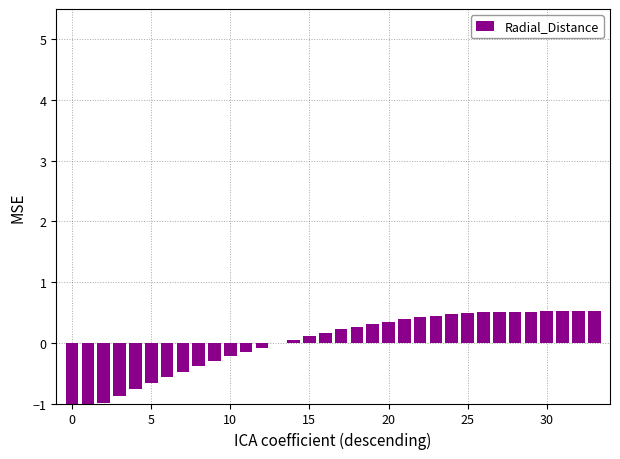

What is the label of the 23rd bar from the right?

11